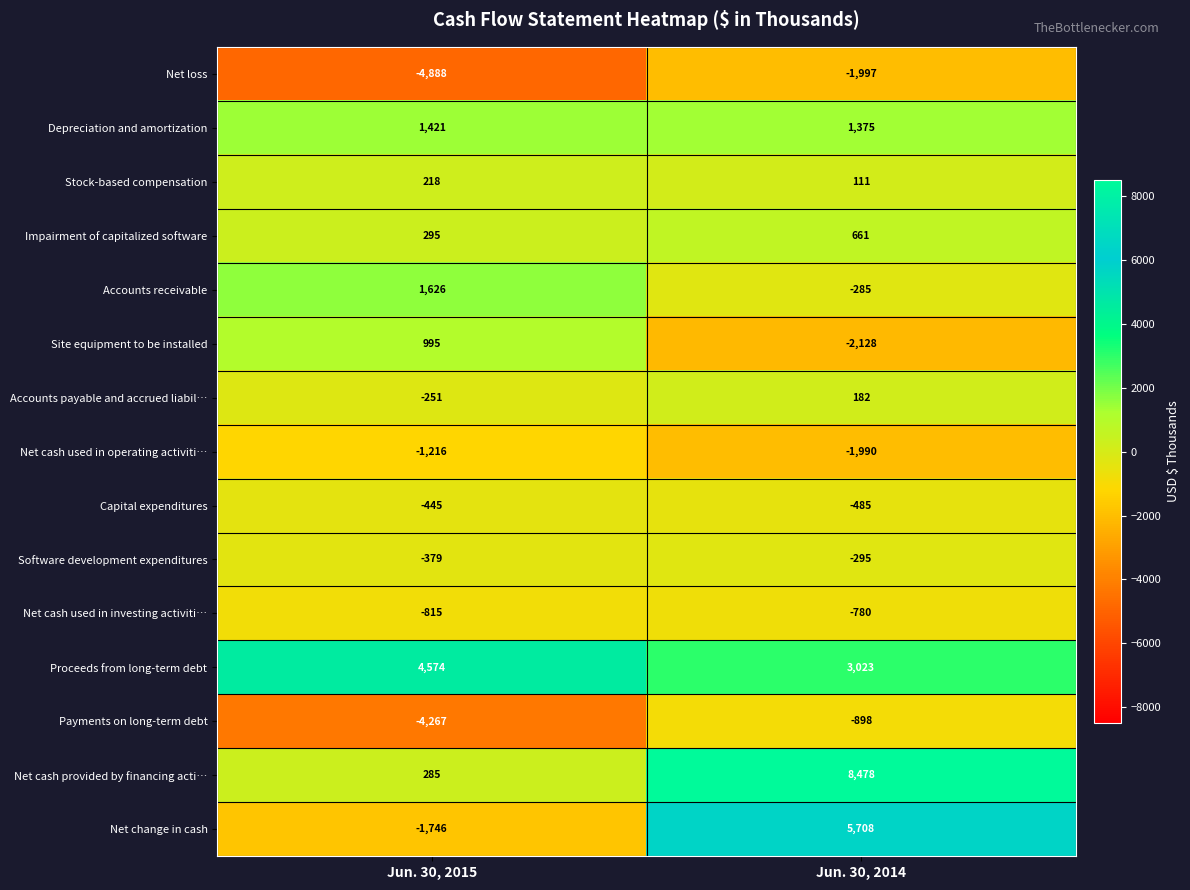

What is the sum of all Net loss values?

-6885